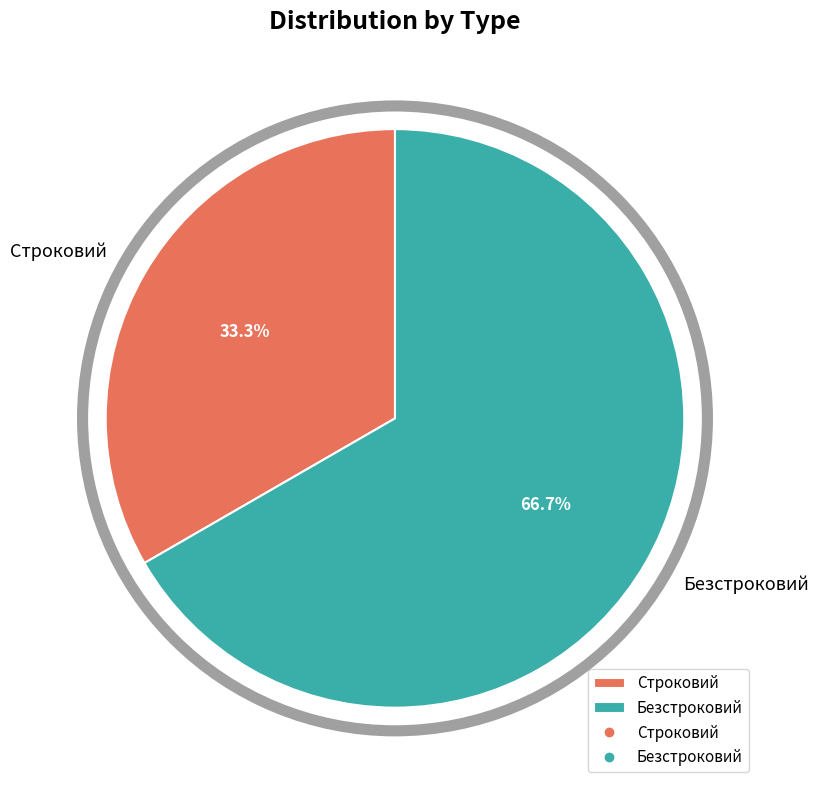

Which slice represents more than half of the pie?

Безстроковий